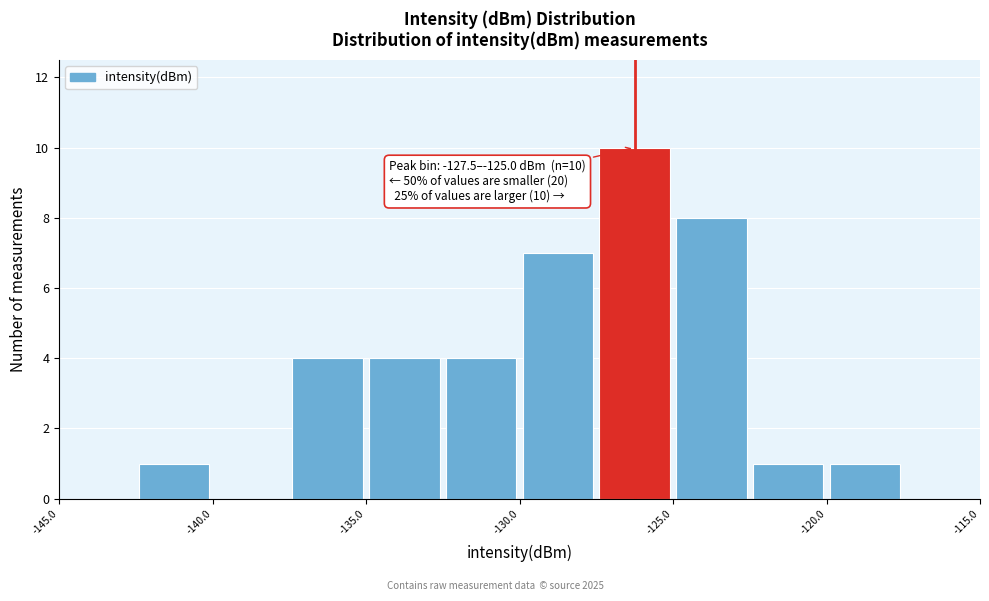

Over which range of the x-axis is the bar tallest?

-127.5 to -125.0